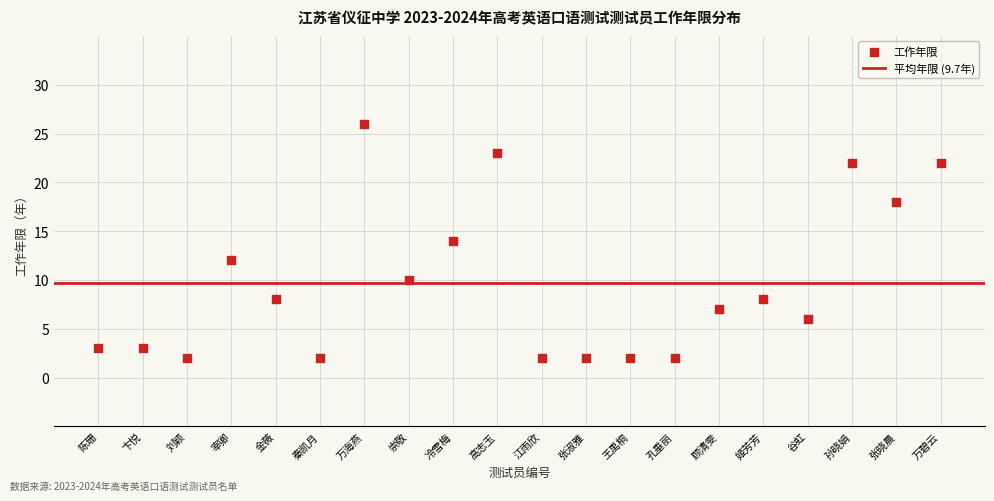

What is the range of Y values (max minus min)?

24